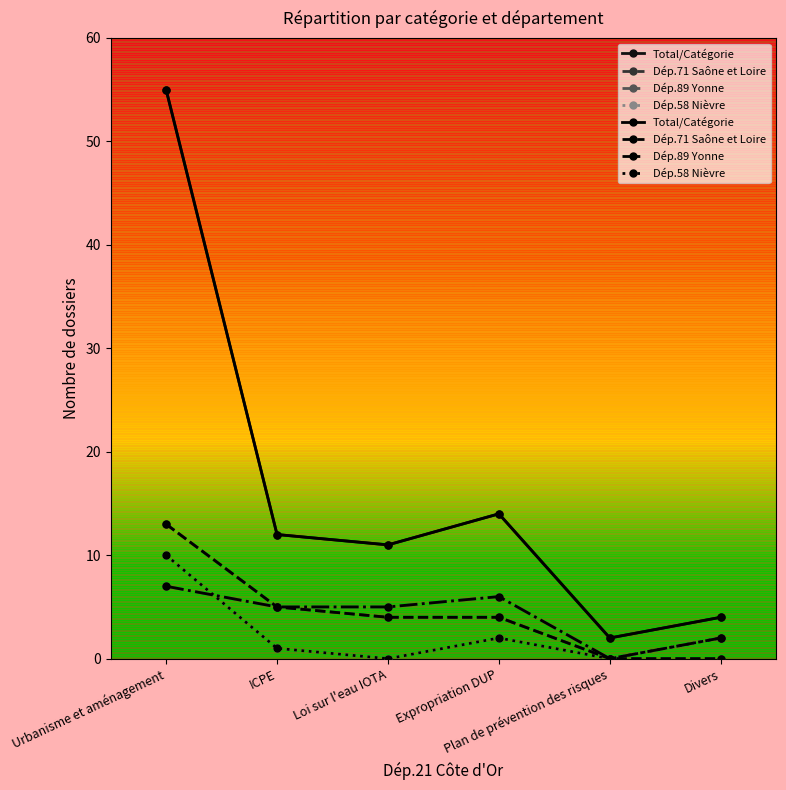

Rank the series by their maximum value, from highest to lowest.

Total/Catégorie, Dép.71 Saône et Loire, Dép.58 Nièvre, Dép.89 Yonne